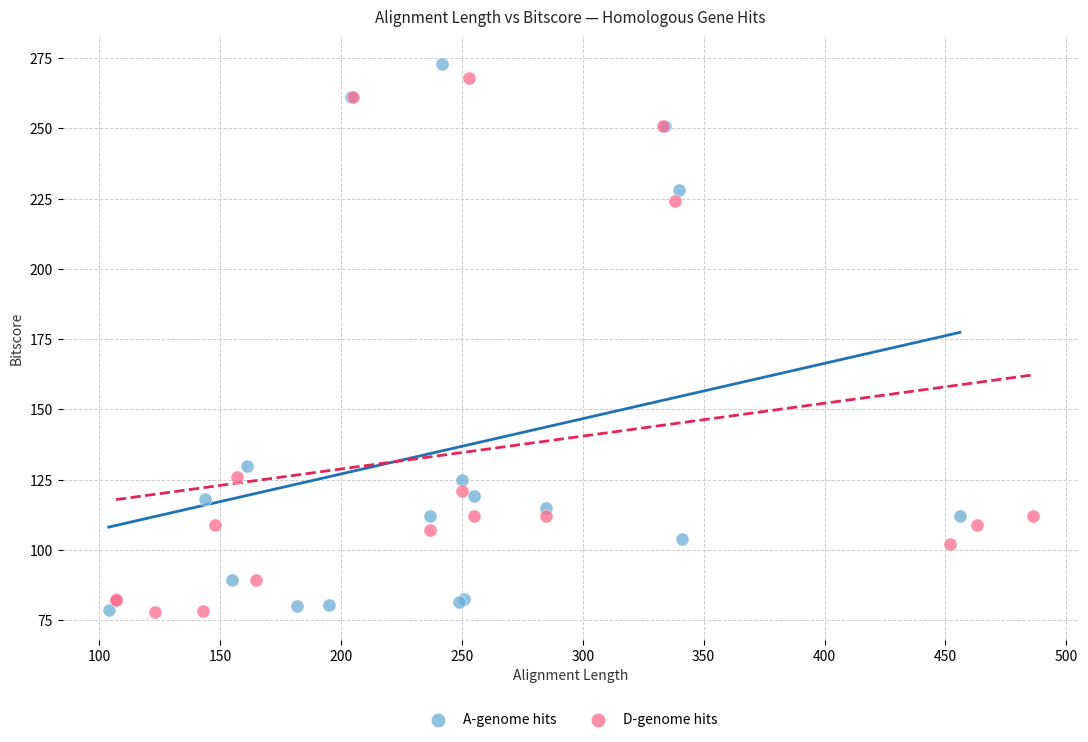

Which series has the widest spread of Y values?

A-genome hits